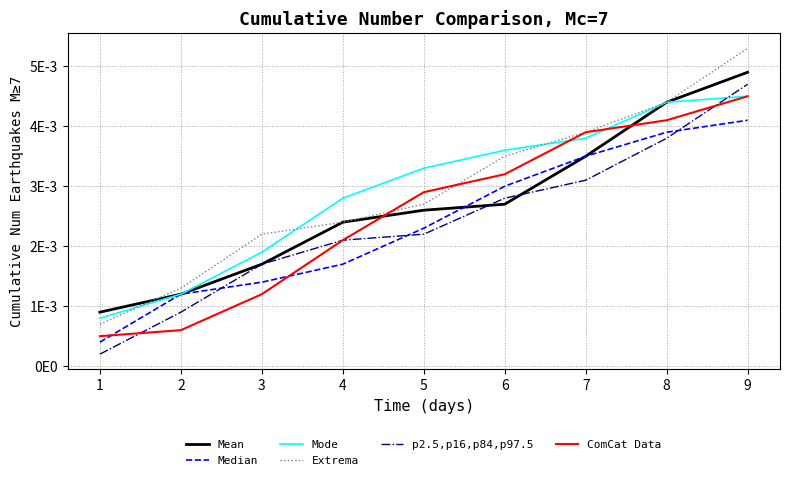

Between 3 and 5, which series saw the biggest shift?

ComCat Data